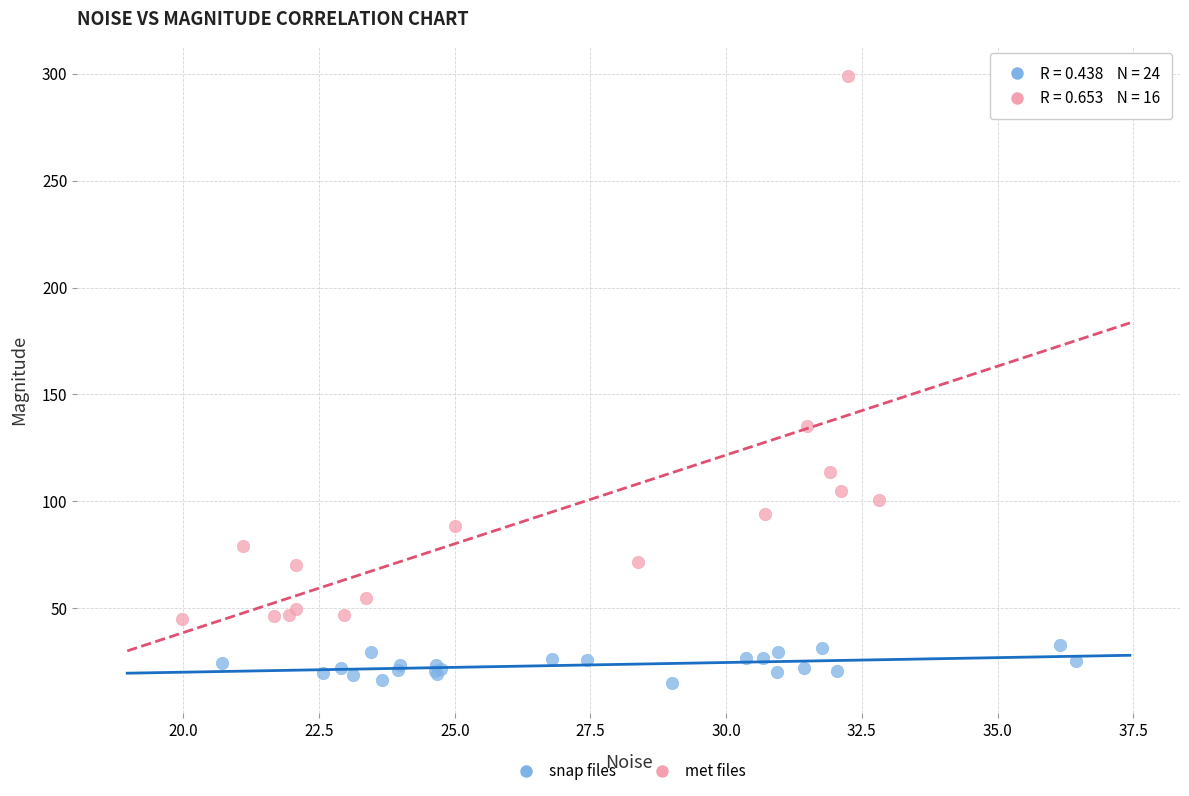

Which series contains the lowest Y value?

snap files